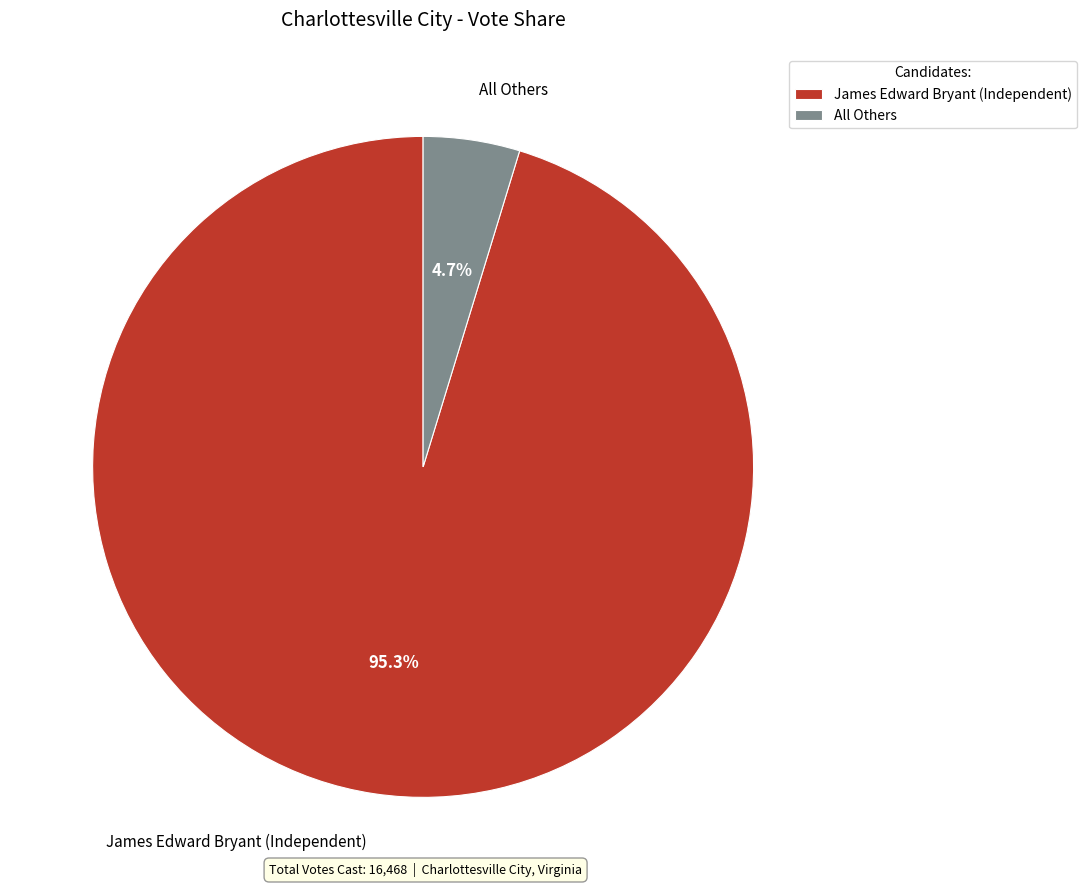

To the nearest percent, what is the combined percentage of James Edward Bryant (Independent) and All Others?

100%